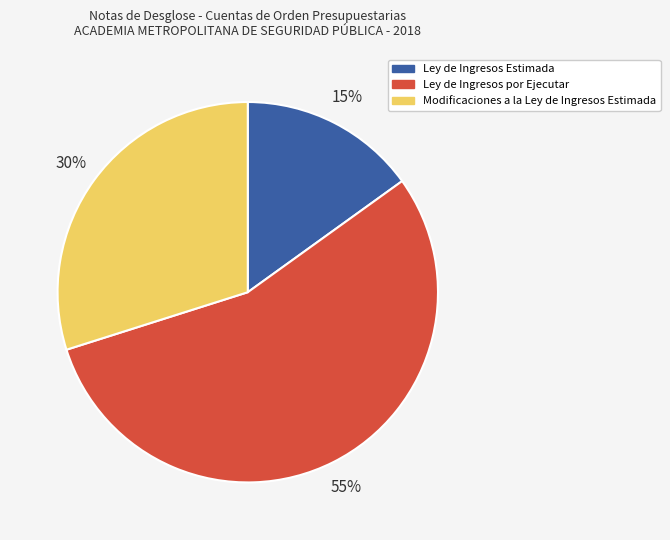

Which slice is the smallest?

Ley de Ingresos Estimada